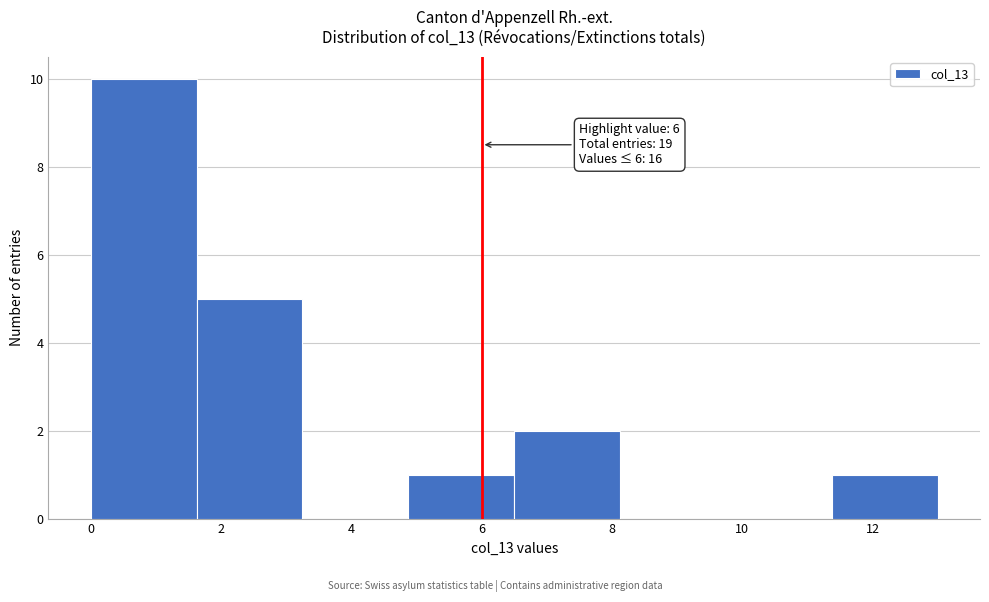

Over which range of the x-axis is the bar tallest?

0.0 to 1.6